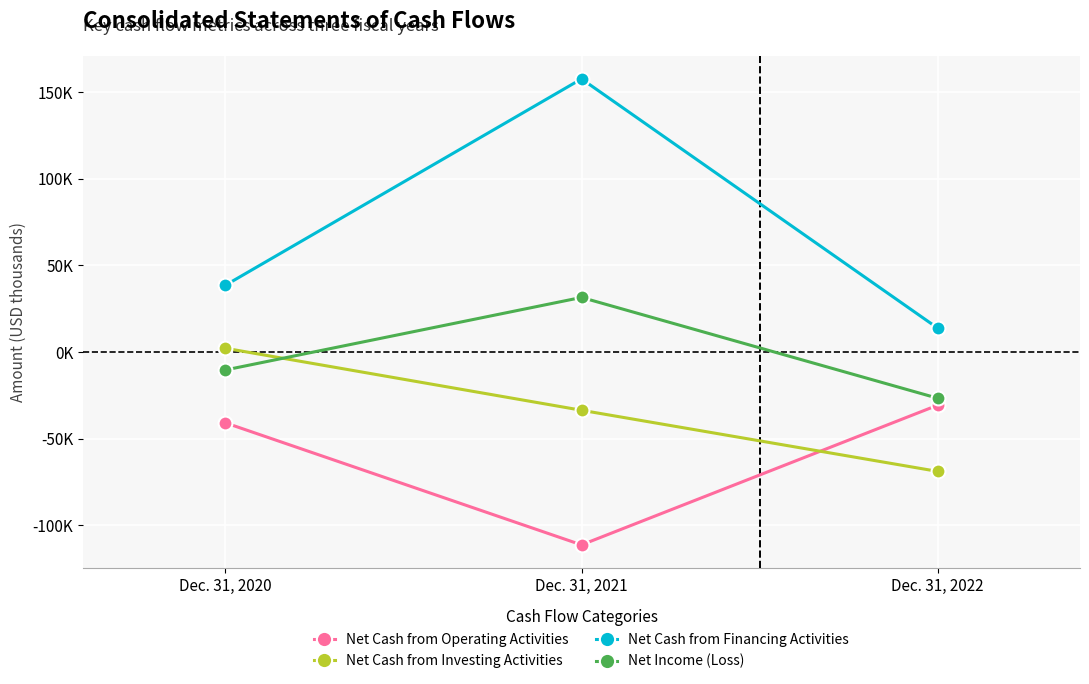

List the series in order of their peak value, lowest first.

Net Cash from Operating Activities, Net Cash from Investing Activities, Net Income (Loss), Net Cash from Financing Activities